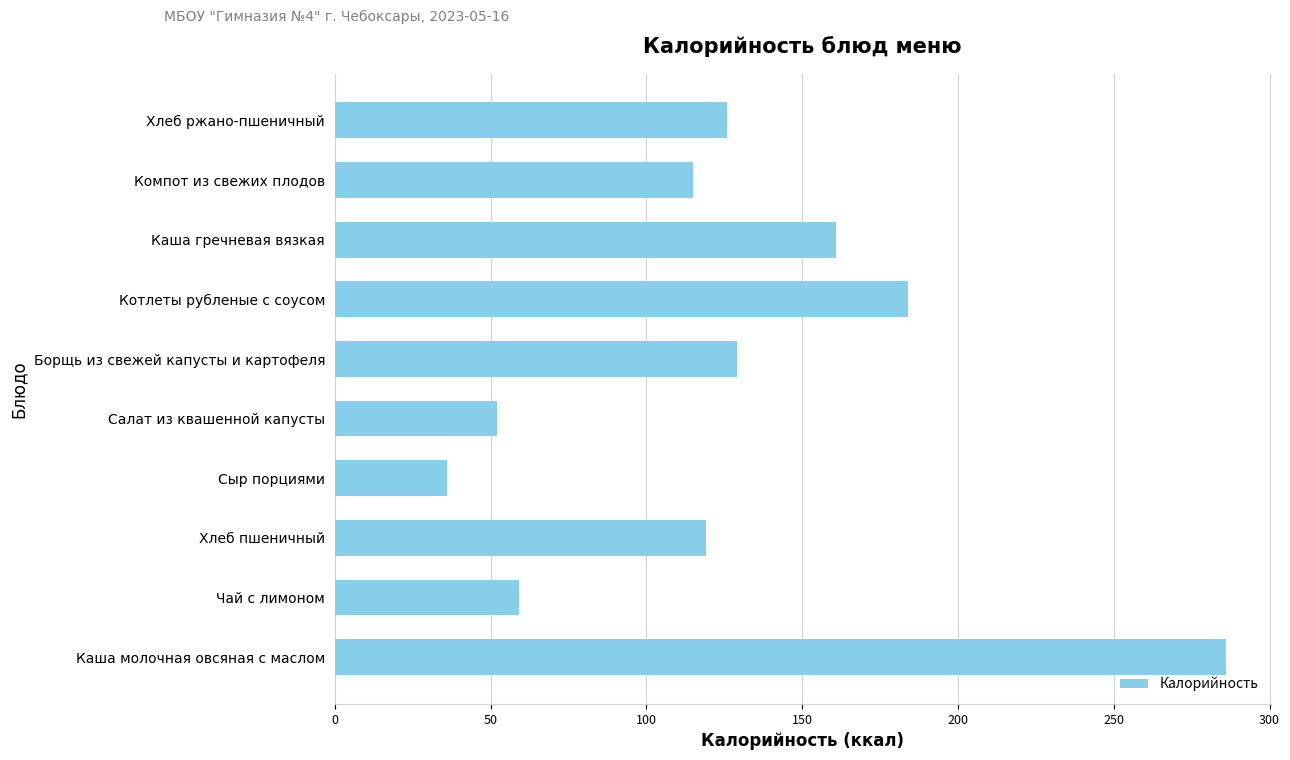

What is the ratio of the value at Салат из квашенной капусты to the value at Котлеты рубленые с соусом?

0.3